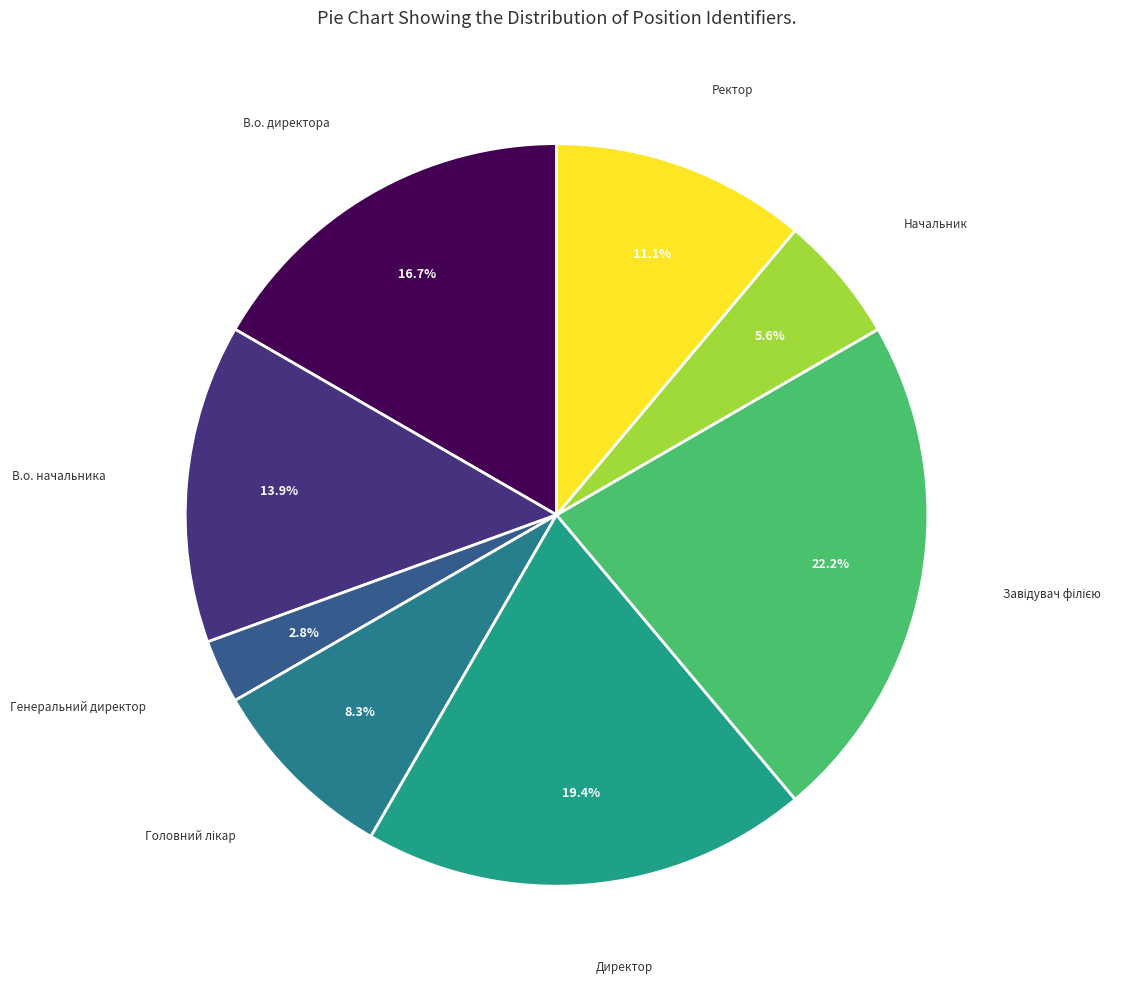

What is the smallest slice in the pie chart?

Генеральний директор